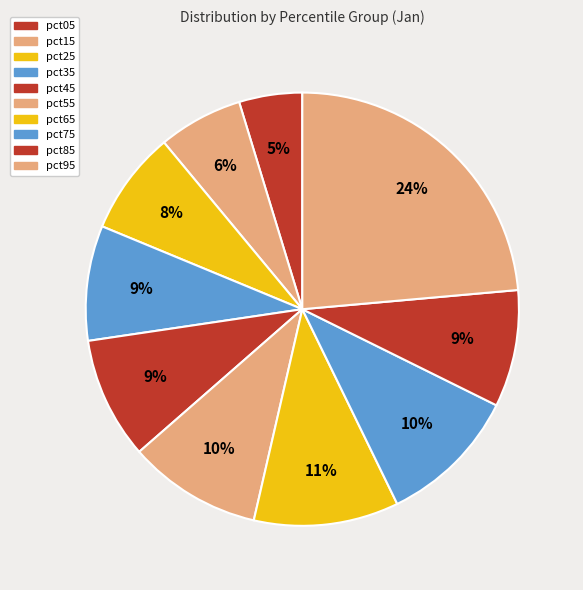

Do pct15 and pct25 together represent more than half of the pie?

No